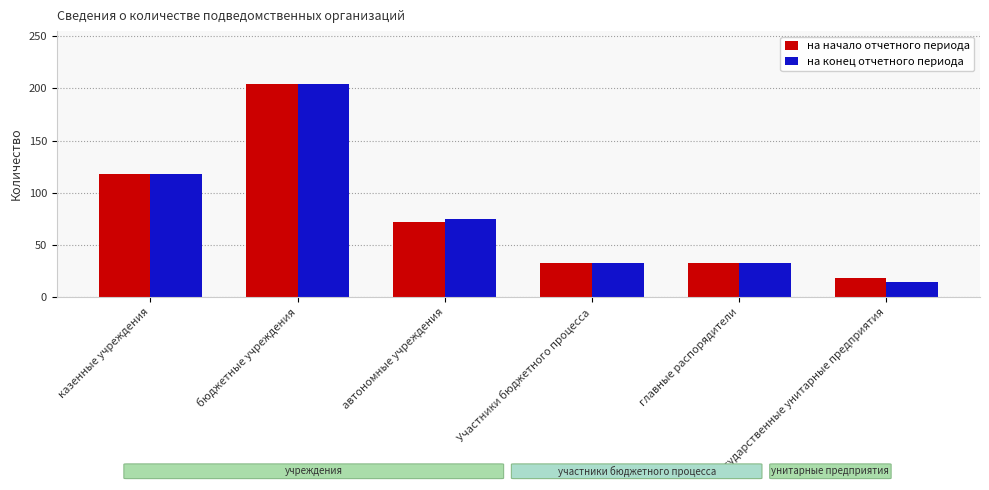

What is the difference between the на начало отчетного периода values at автономные учреждения and Государственные унитарные предприятия?

54